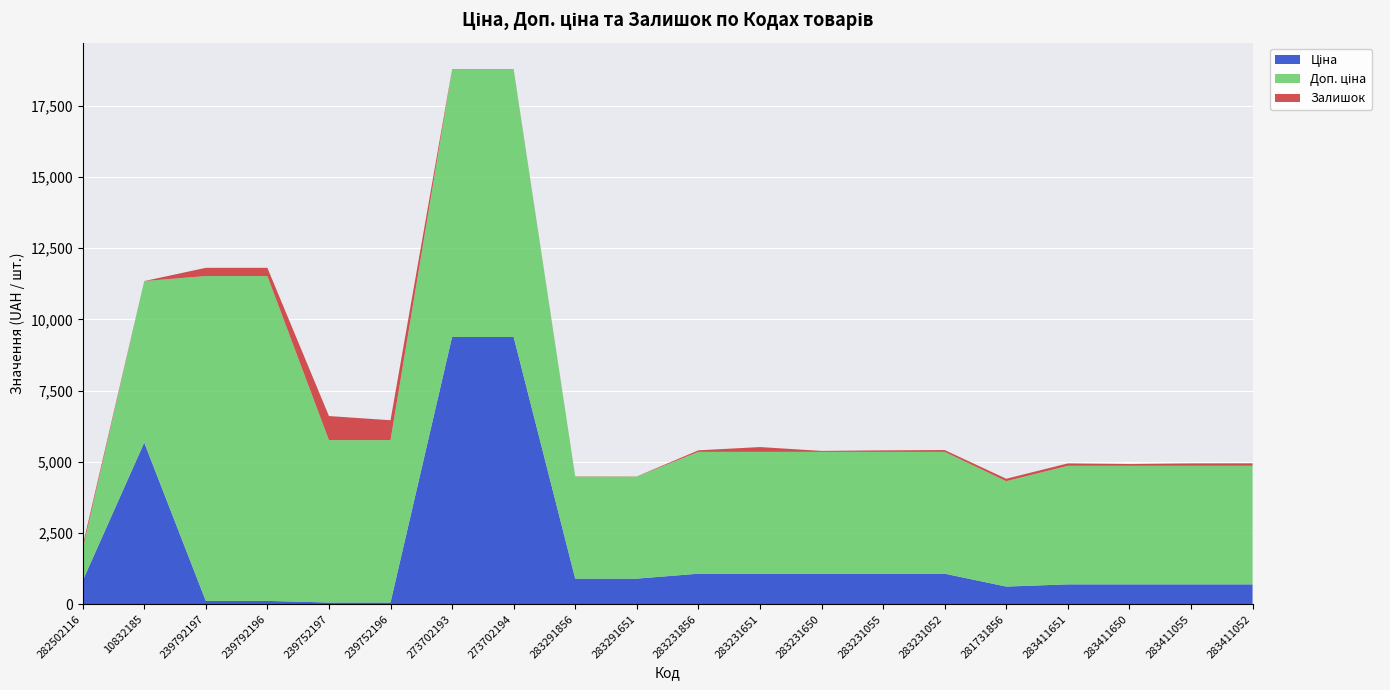

Reading left to right, list all the values displayed in this chart.

Ціна: 818.5	5673.8	114.1	114.1	57.0	57.0	9384.0	9384.0	895.9	895.9	1069.8	1069.8	1069.8	1069.8	1069.8	617.0	694.3	694.3	694.3	694.3
Доп. ціна: 1109.2	5673.8	11410.0	11410.0	5705.0	5705.0	9384.0	9384.0	3583.6	3583.6	4279.1	4279.1	4279.1	4279.1	4279.1	3701.9	4165.6	4165.6	4165.6	4165.6
Залишок: 125.0	1.0	289.0	290.0	845.0	698.0	17.0	18.0	7.0	6.0	54.0	169.0	34.0	53.0	64.0	86.0	84.0	62.0	84.0	87.0